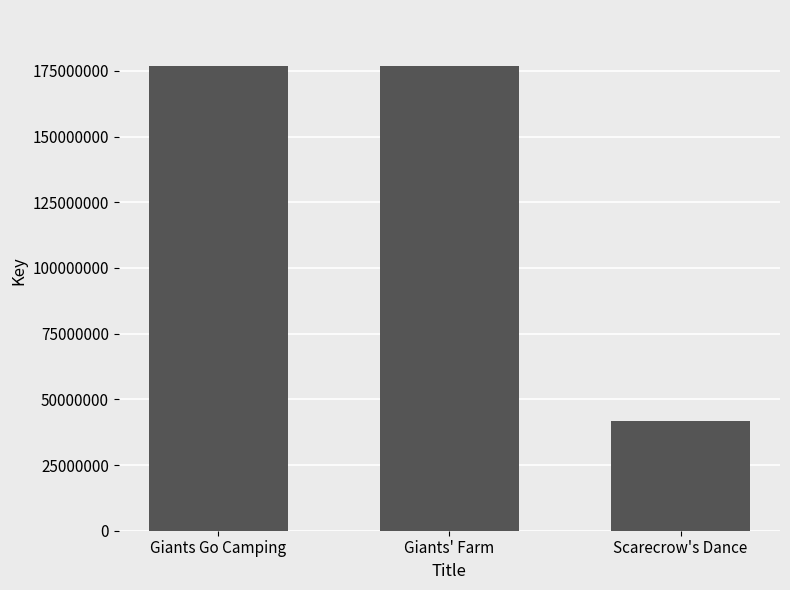

What is the difference between the maximum and minimum values?

135103152